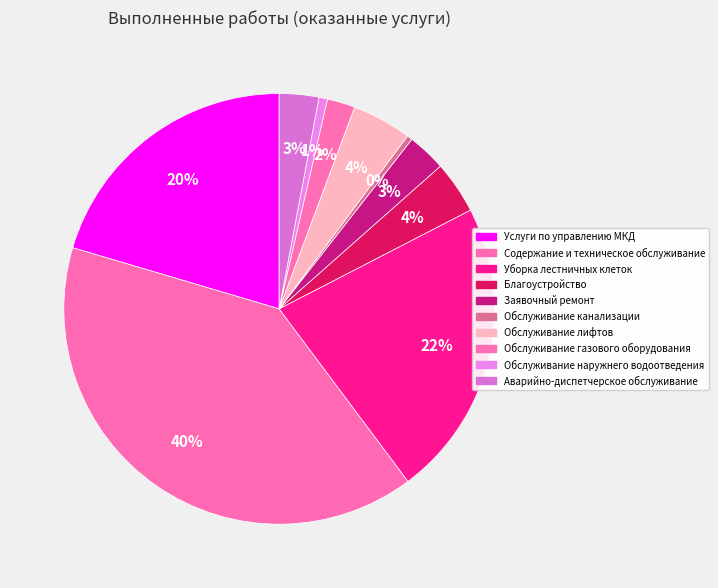

How many segments does this pie chart have?

10